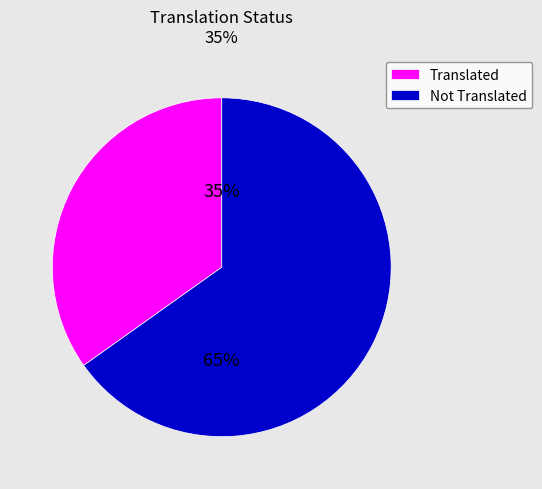

The Translated slice represents 35% of the pie. True or false?

True